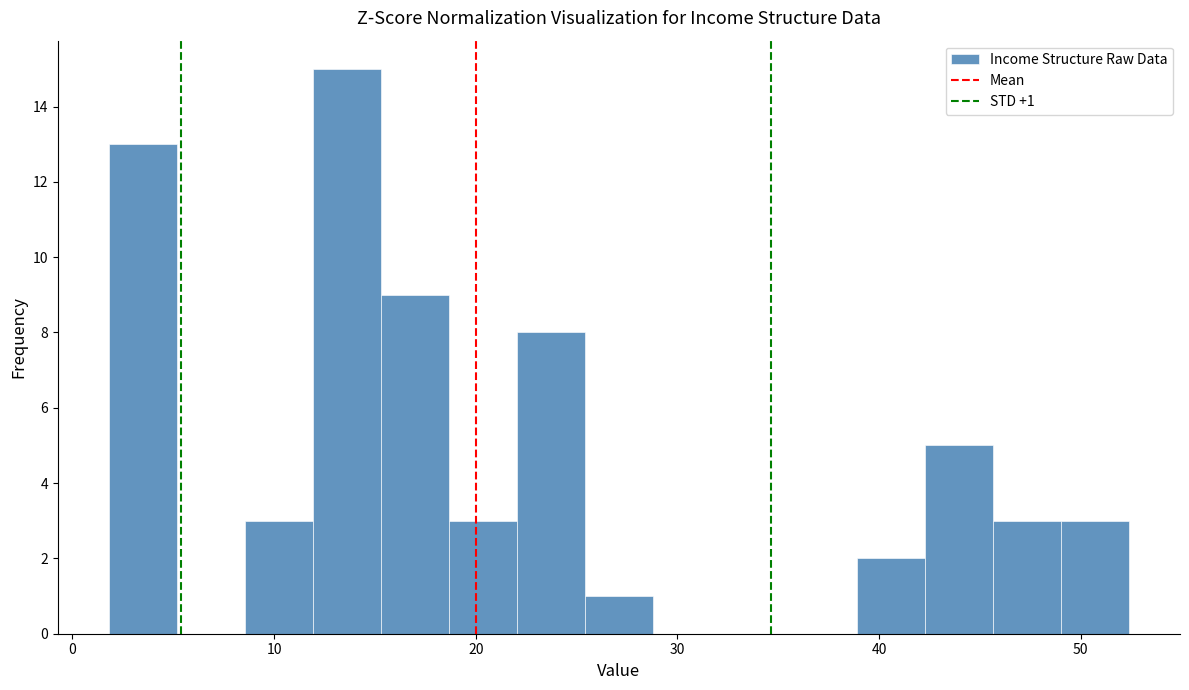

Around what value on the x-axis is the tallest bar? Give the approximate position of its centre, as read against the axis.

14